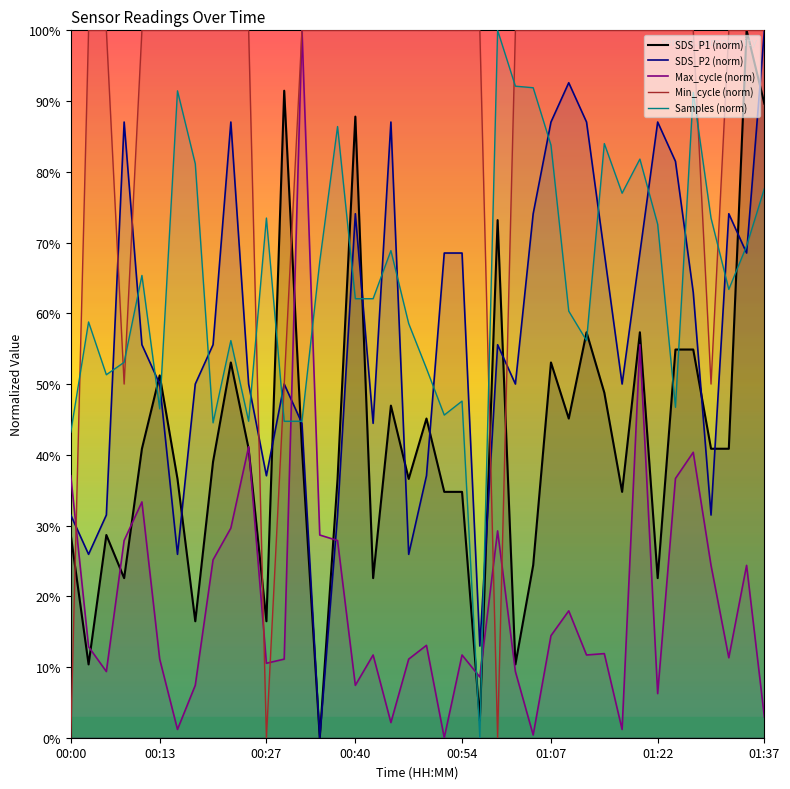

Is the value of Max_cycle (norm) at 20 greater than the value of Samples (norm) at 12?

No